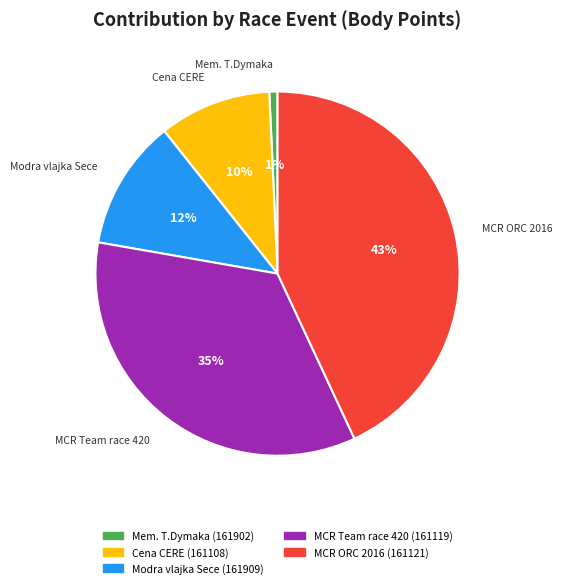

Which slice is the smallest?

Mem. T.Dymaka (161902)